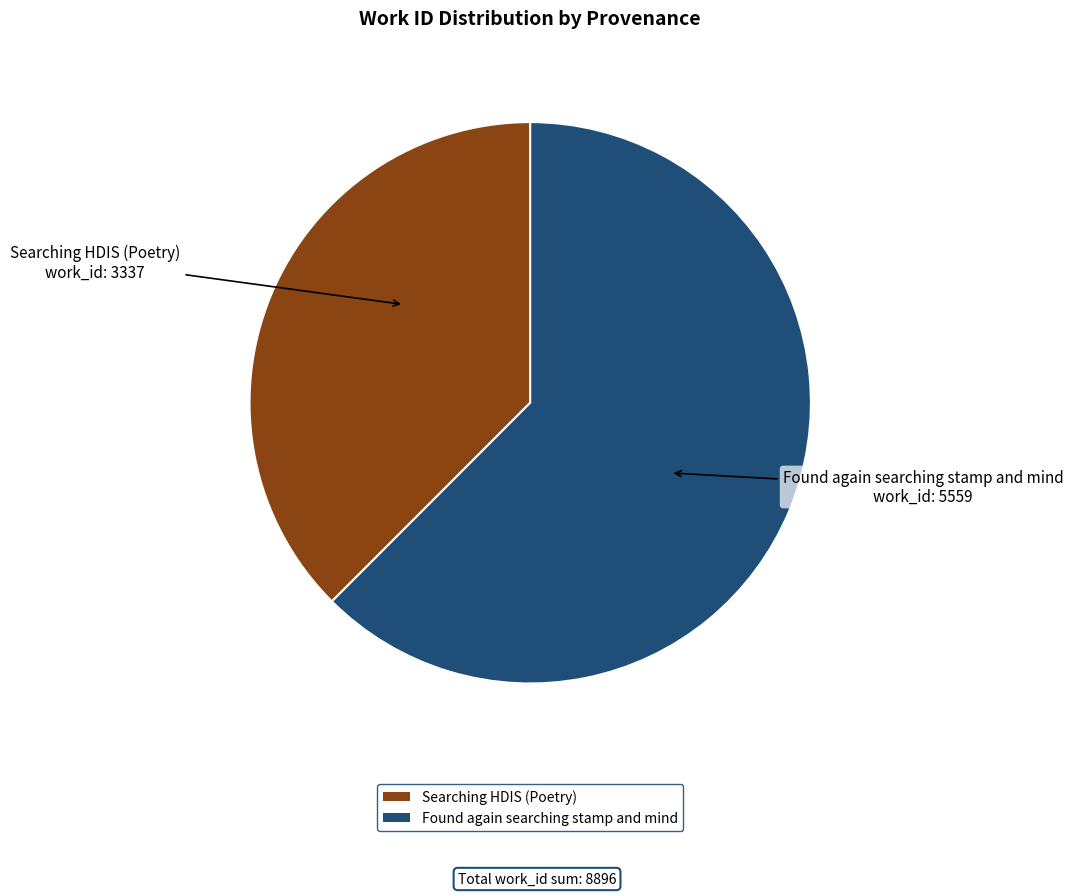

Between Searching HDIS (Poetry) and Found again searching stamp and mind, which is larger?

Found again searching stamp and mind